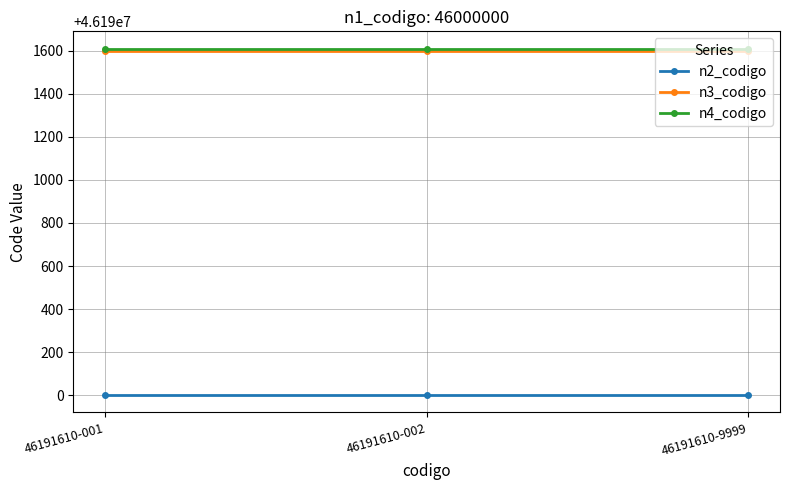

Reading right to left, what are all the values shown in this chart?

n2_codigo: 46191610-9999=46190000	46191610-002=46190000	46191610-001=46190000
n3_codigo: 46191610-9999=46191600	46191610-002=46191600	46191610-001=46191600
n4_codigo: 46191610-9999=46191610	46191610-002=46191610	46191610-001=46191610